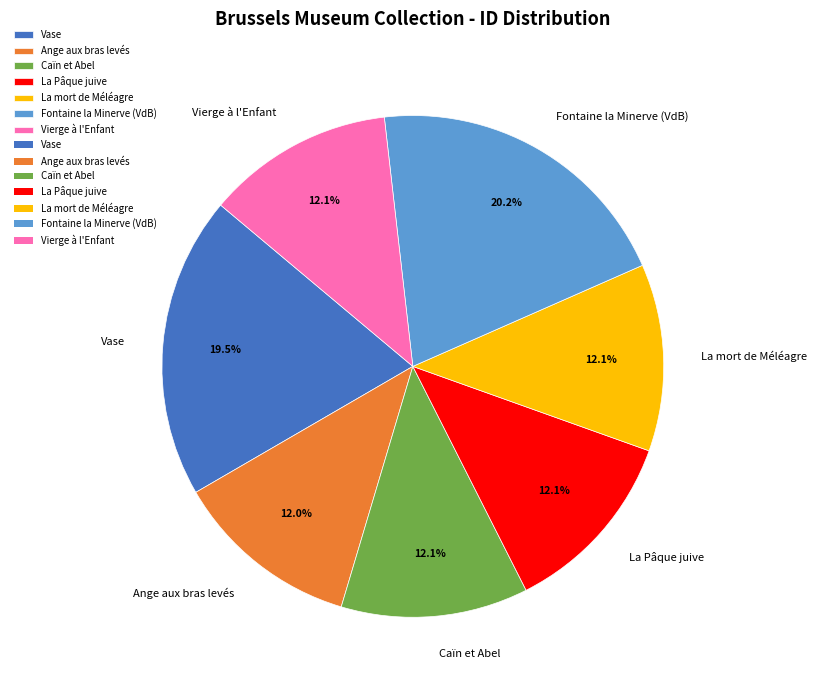

To the nearest percent, what percentage of the pie is Vierge à l'Enfant?

12%